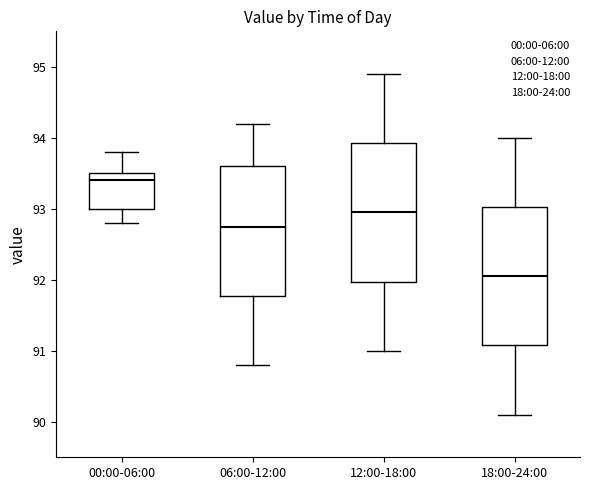

Where does the upper whisker of the box for 12:00-18:00 end on the y-axis? The values are not printed on the chart, so give them approximately, as read against the axis.

94.9